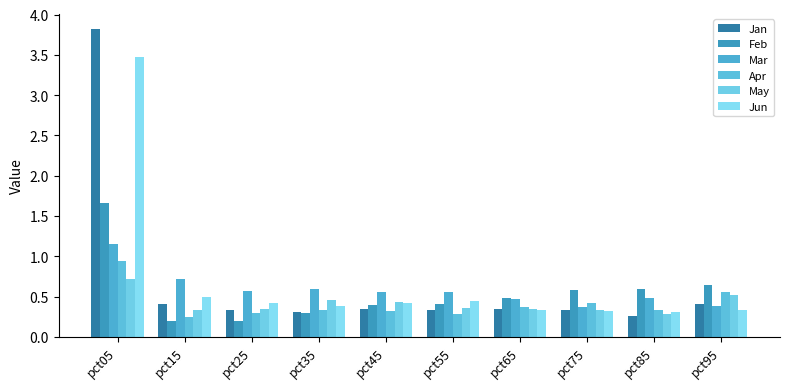

True or false: Apr has a value of 0.2 at pct65.

False